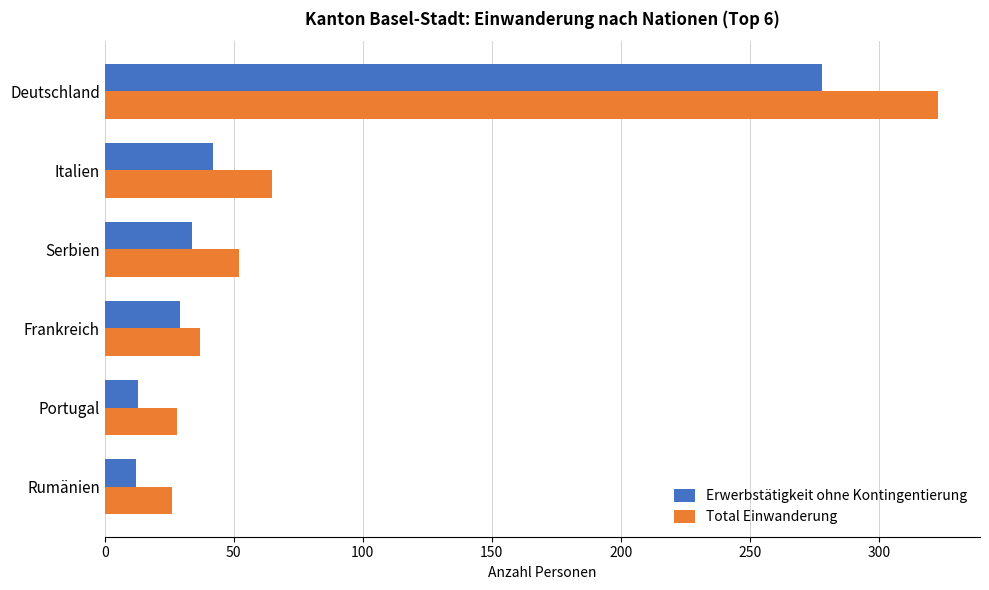

Which category has the highest value in the Erwerbstätigkeit ohne Kontingentierung series?

Deutschland